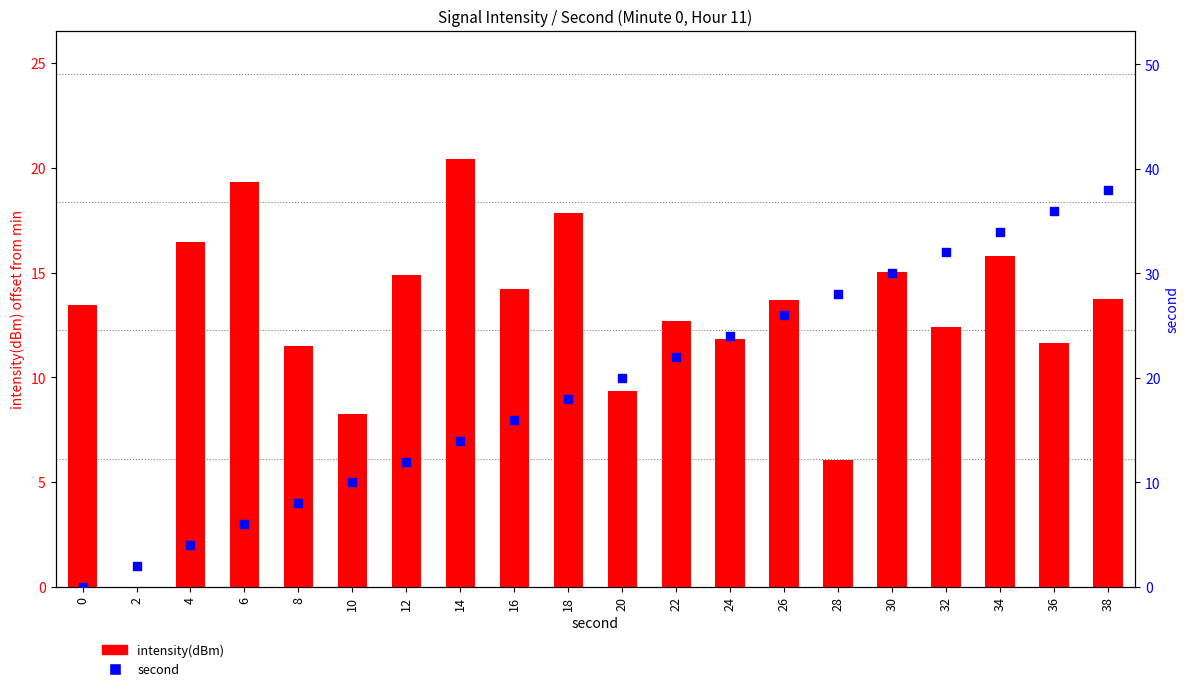

Which series reaches the minimum Y coordinate?

intensity(dBm)